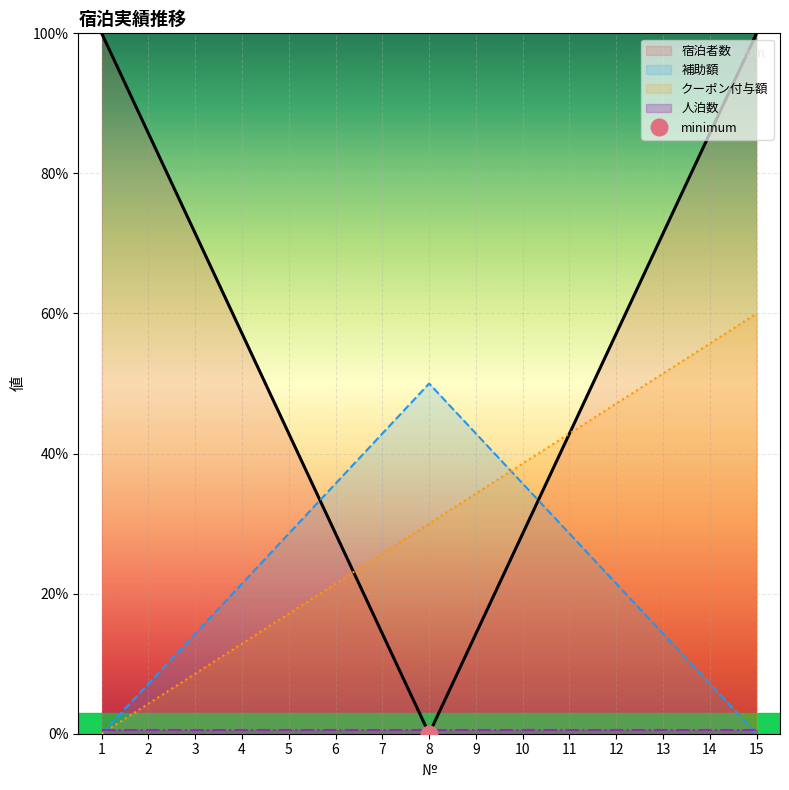

What is the highest value of the 補助額_line series?

50.0